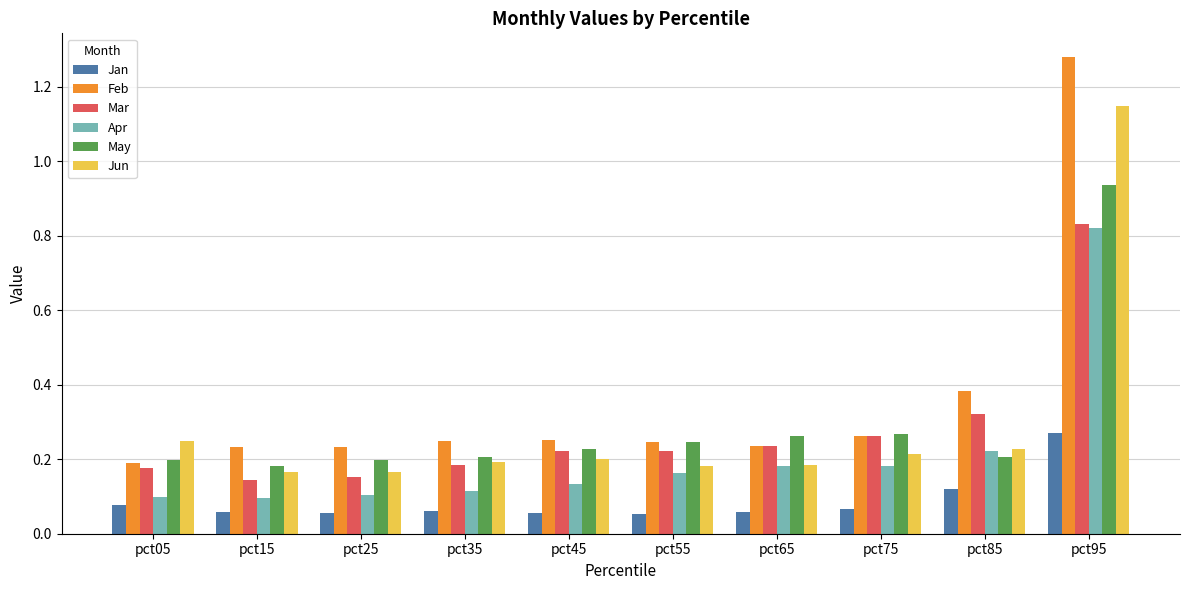

What is the sum of all Feb values?

3.6